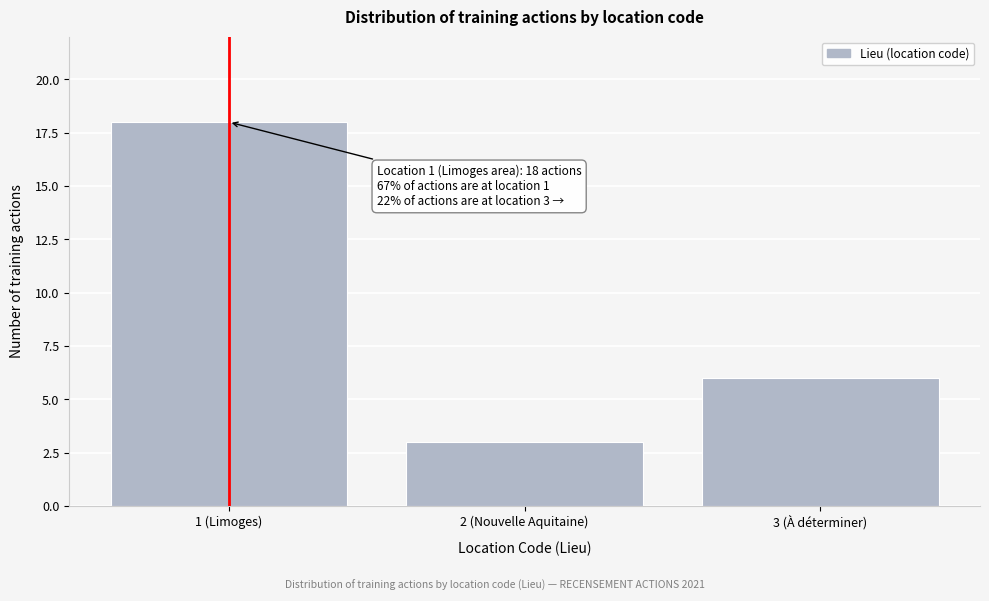

Reading left to right, what are all the values shown in this chart?

18	3	6